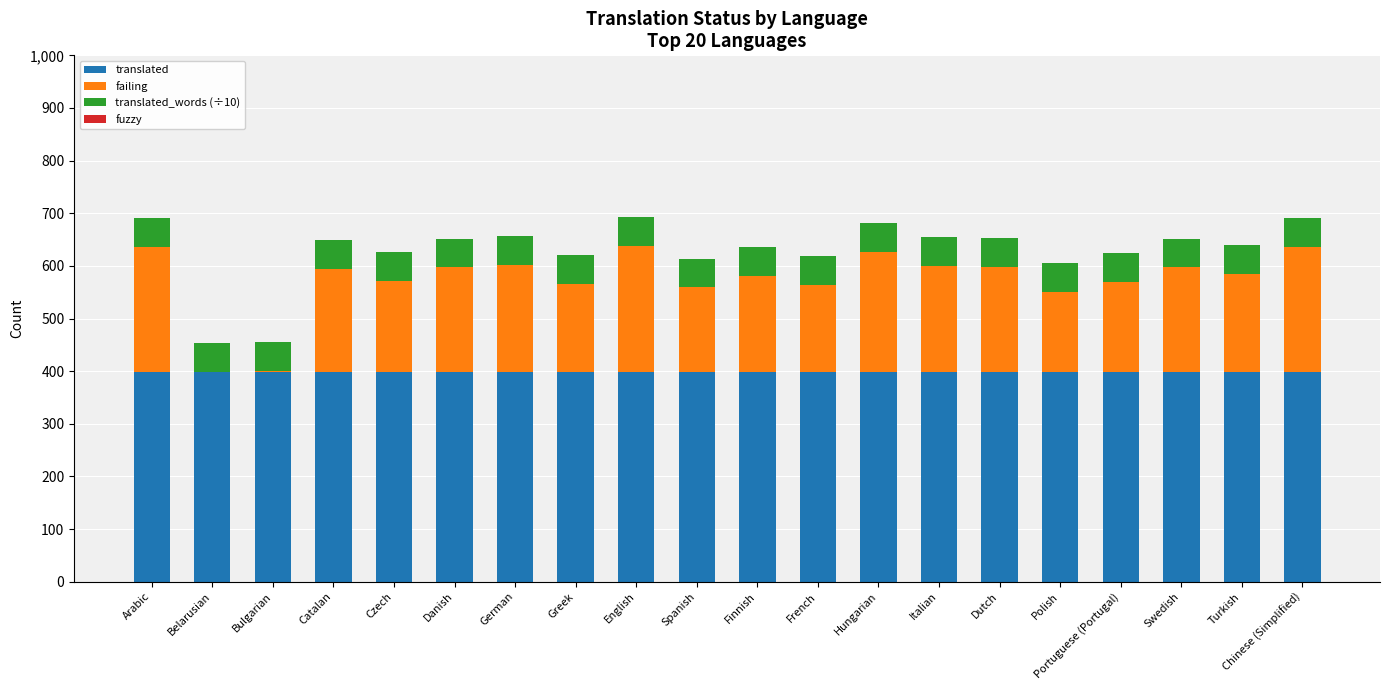

What is the sum of all translated values?

7980